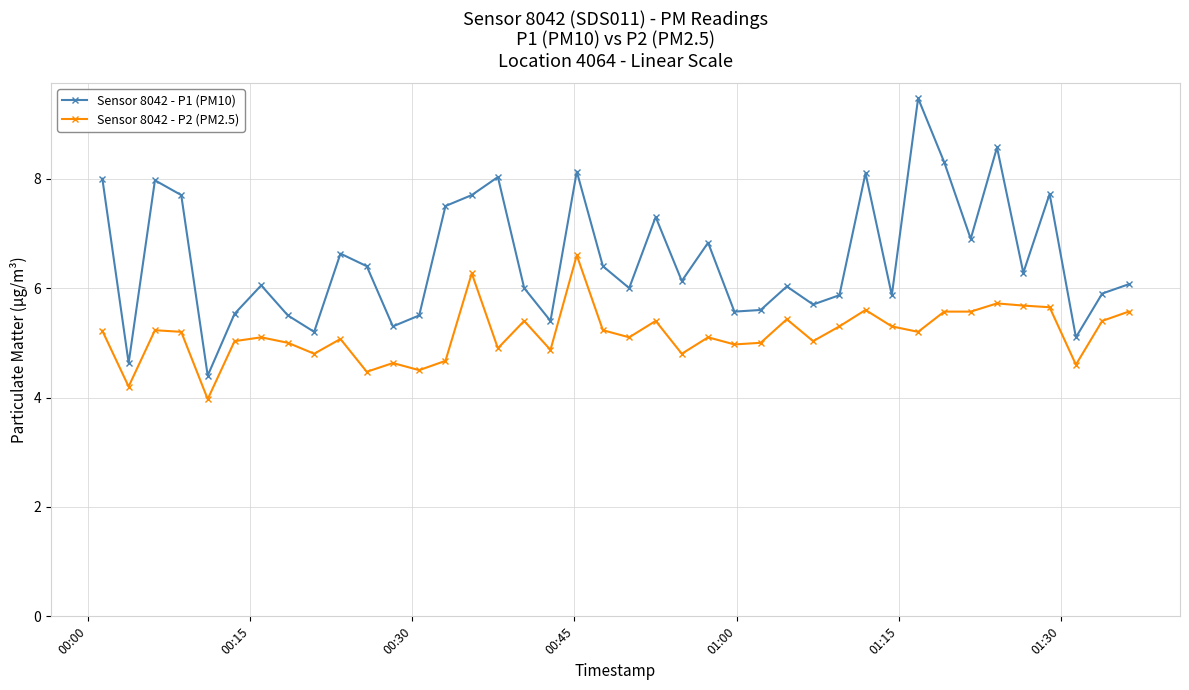

What is the difference between the maximum and second lowest values in the Sensor 8042 - P1 (PM10) series?

4.8